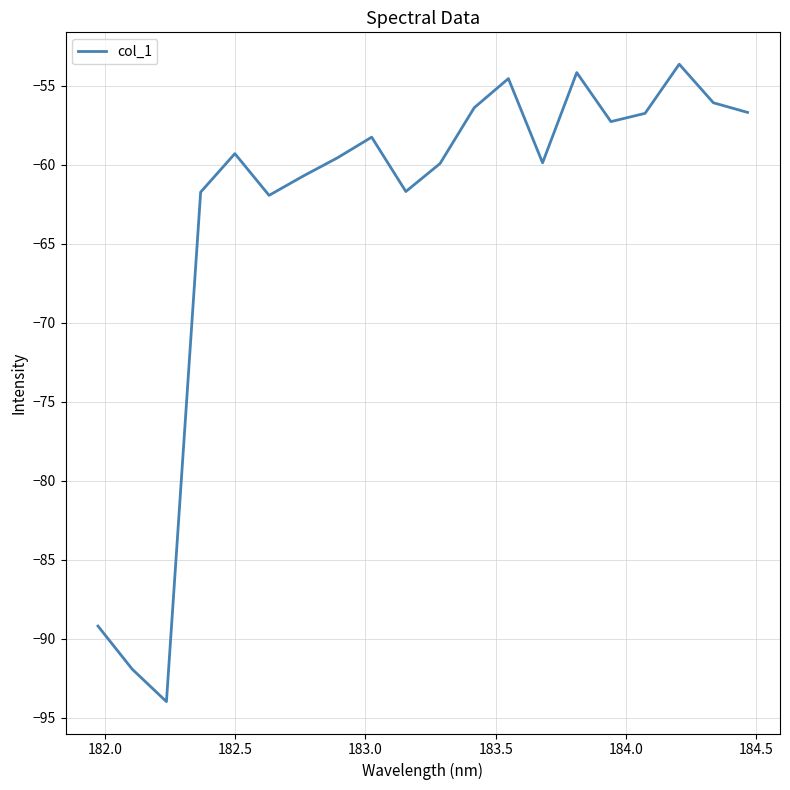

What is the maximum value shown in the chart?

-53.6